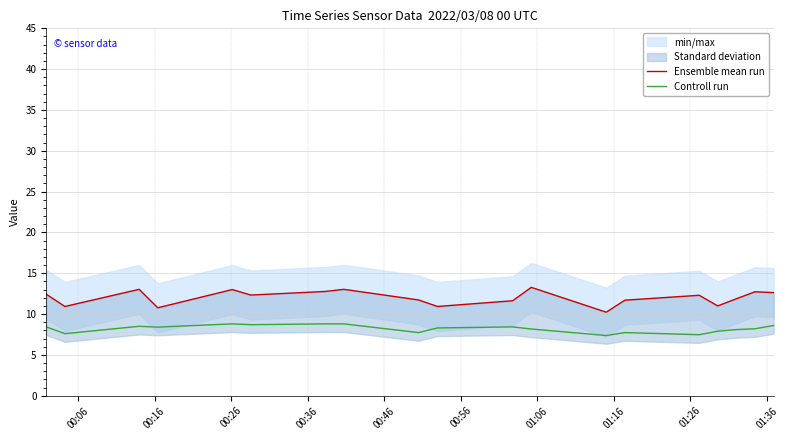

Does the chart display data point markers on the line(s)?

No